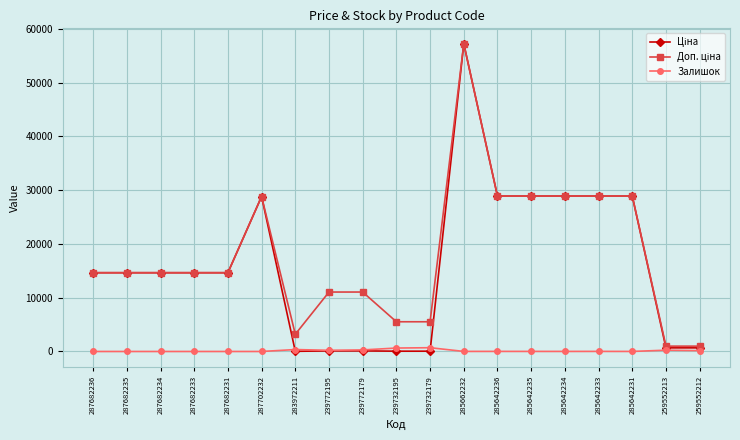

Is it true that Залишок equals 8.0 at 285642231?

True